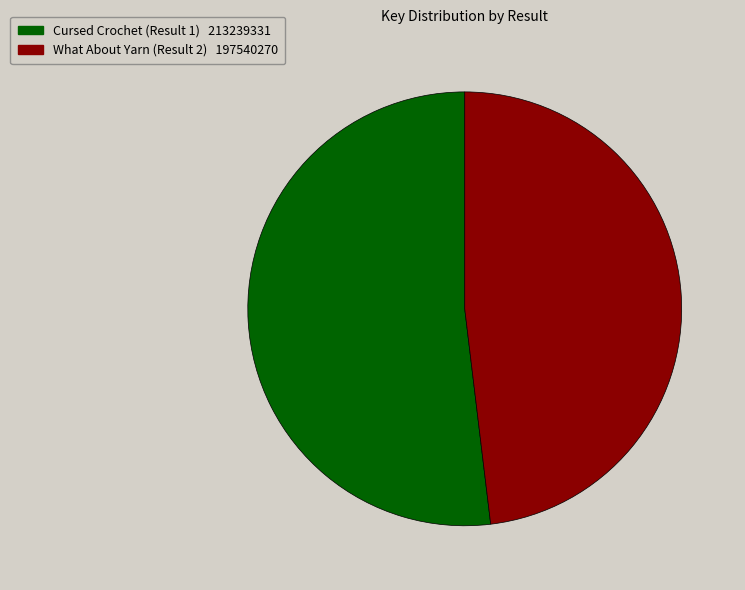

Is it true that What About Yarn (Result 2) is 56% of the pie?

False